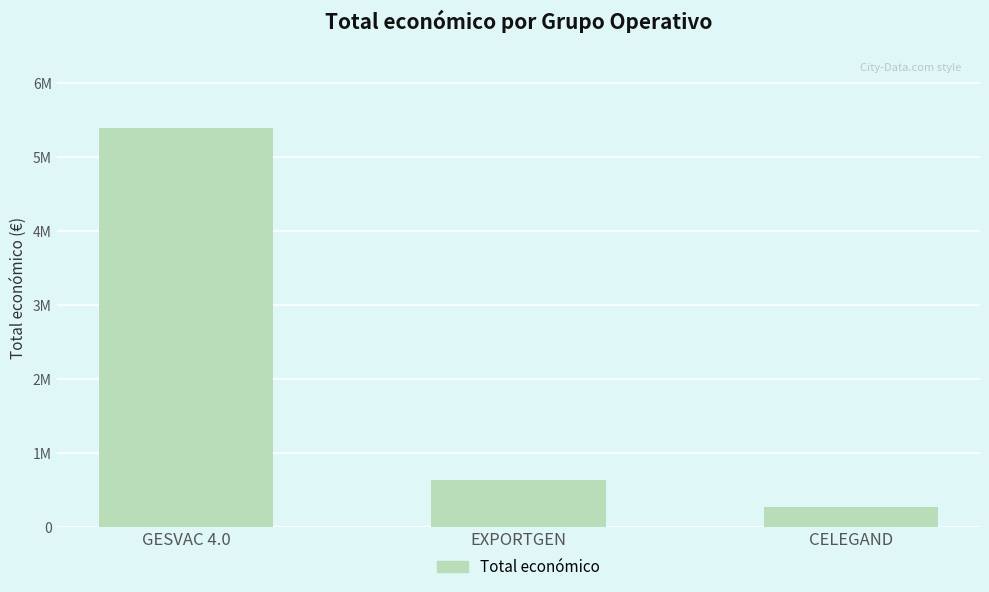

Does the chart contain stacked bars?

No